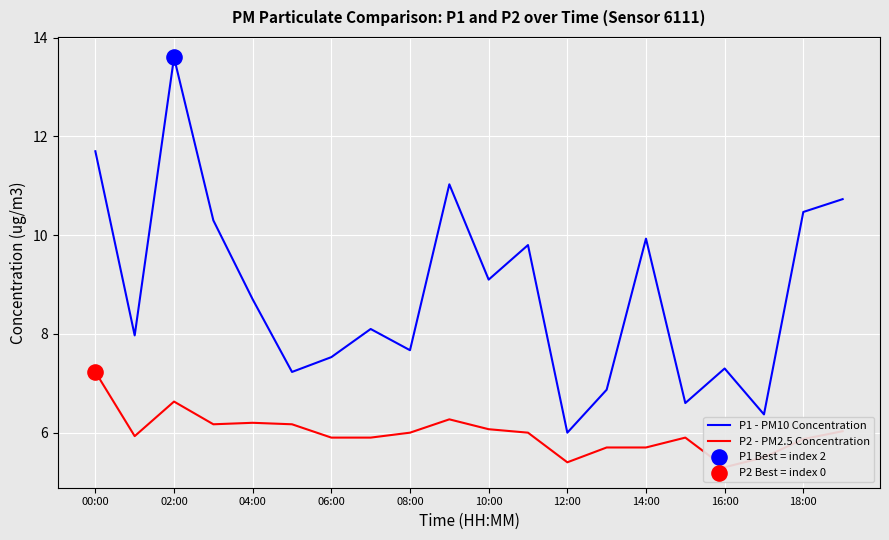

Which series contains the lowest Y value?

P2 - PM2.5 Concentration